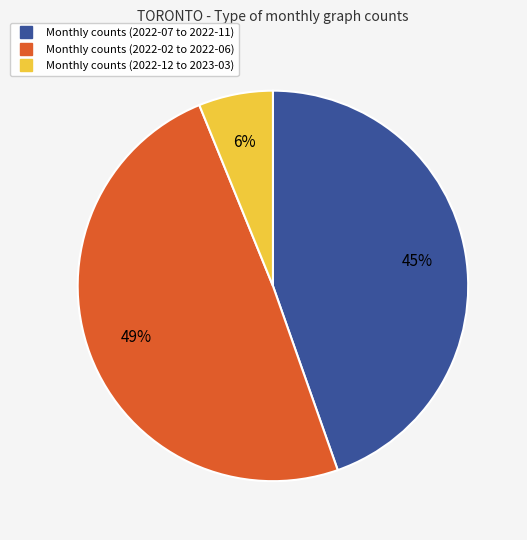

How many segments does this pie chart have?

3